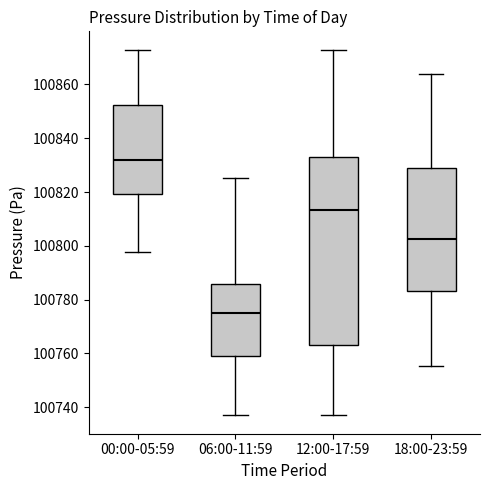

Reading left to right, read every box against the y-axis: the position of its median line, the range the box covers, and the ends of its whiskers. The values are not printed on the chart, so give them approximately, as read against the axis.

00:00-05:59: median 100832, box 100820 to 100852, whiskers 100798 to 100872
06:00-11:59: median 100776, box 100760 to 100786, whiskers 100736 to 100826
12:00-17:59: median 100814, box 100764 to 100832, whiskers 100736 to 100872
18:00-23:59: median 100802, box 100784 to 100828, whiskers 100756 to 100864